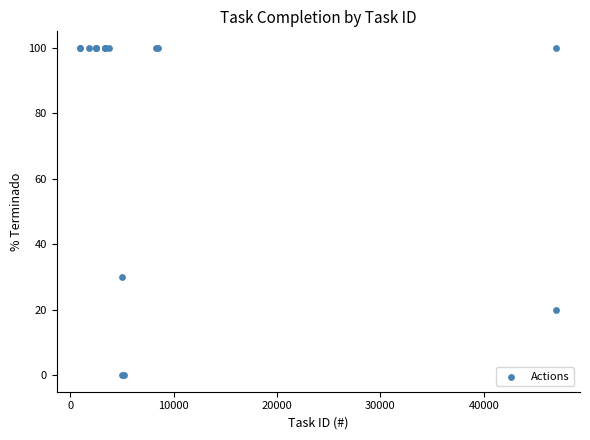

What Y value in the scatter plot is closest to 50?

30